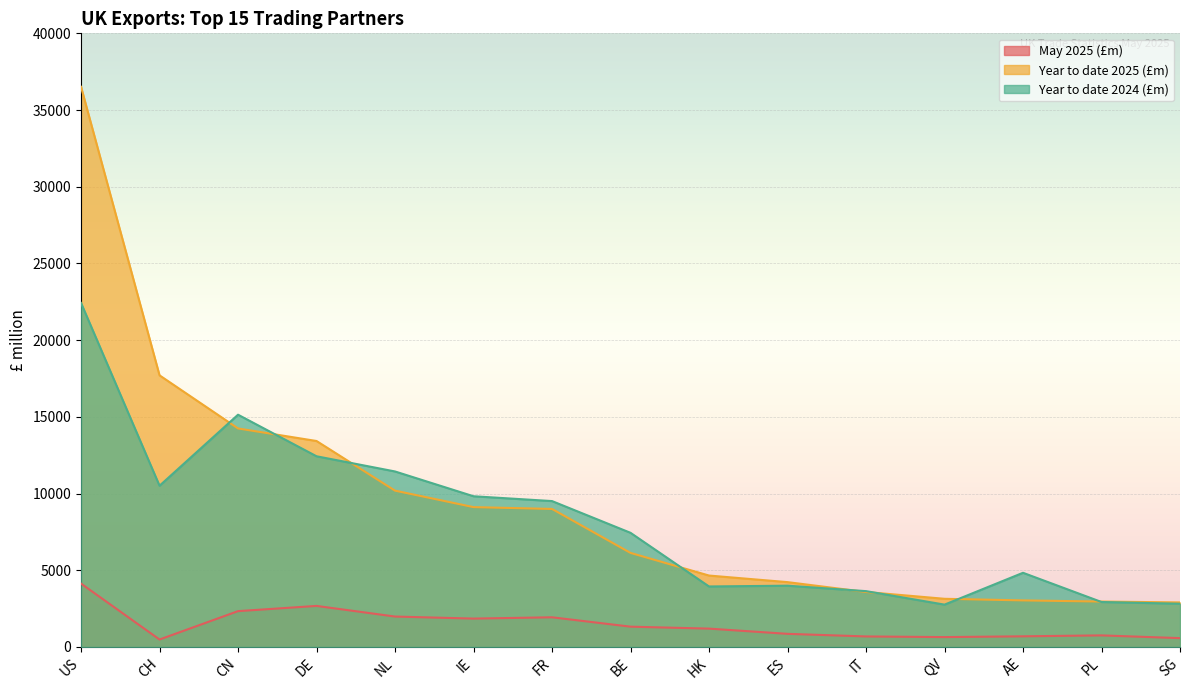

Reading left to right, extract all data points from this chart.

May 2025 (£m): 4130.2	484.7	2333.7	2674.5	1981.4	1848.3	1933.0	1321.9	1194.2	854.1	684.1	641.8	692.7	753.0	574.4
Year to date 2025 (£m): 36514.4	17705.4	14243.0	13424.6	10188.8	9115.0	8995.7	6130.4	4654.4	4225.1	3582.3	3138.4	3034.6	2958.7	2901.5
Year to date 2024 (£m): 22423.4	10508.6	15139.1	12429.7	11439.1	9822.9	9509.1	7439.6	3942.3	3993.1	3638.5	2758.3	4834.2	2929.9	2816.8